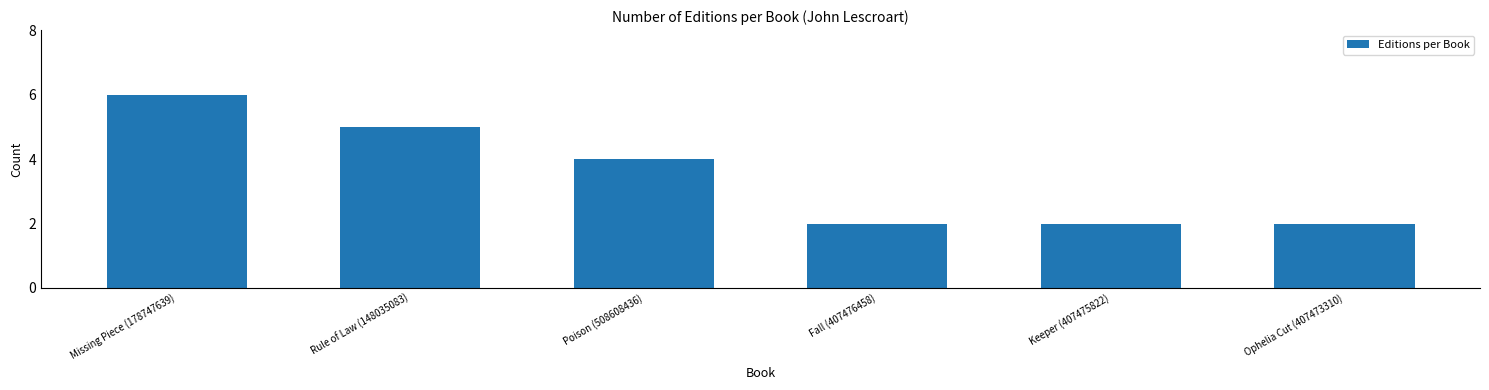

Reading left to right, transcribe all the data shown in this chart.

6	5	4	2	2	2